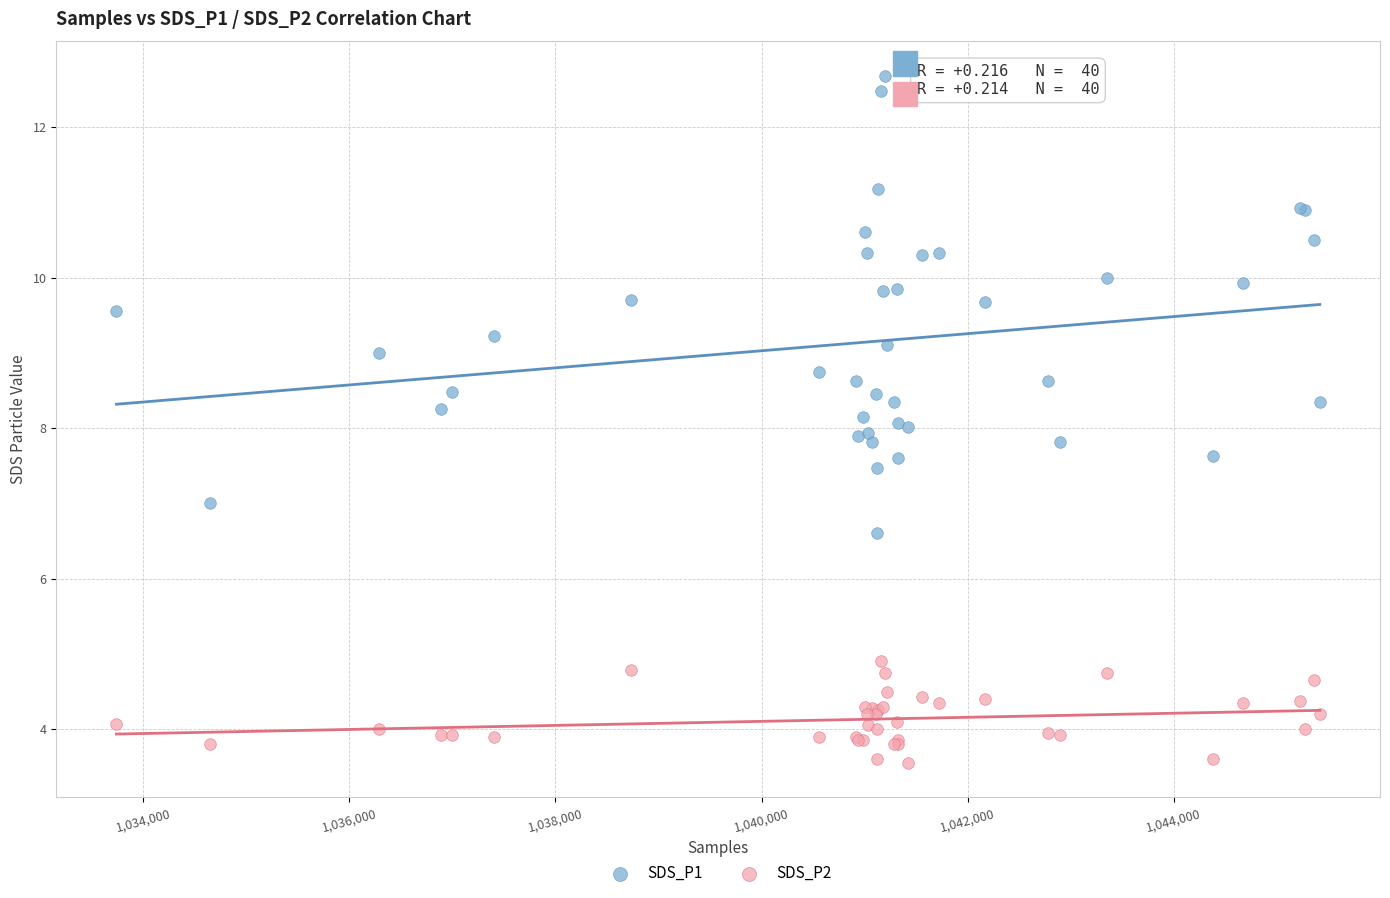

Which series contains the lowest Y value?

SDS_P2